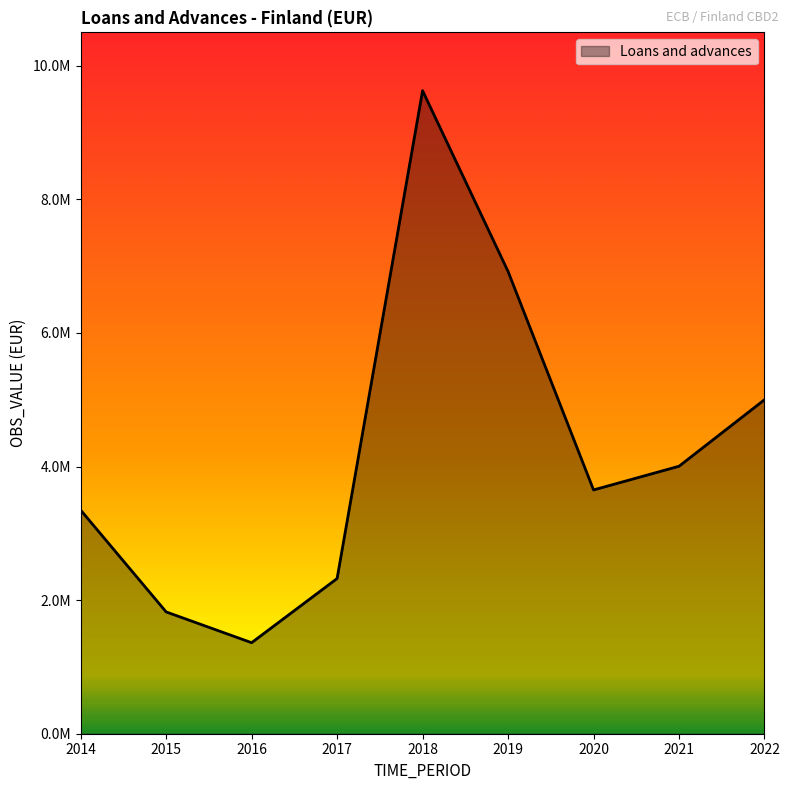

Read the value at 2019.

6920871.0